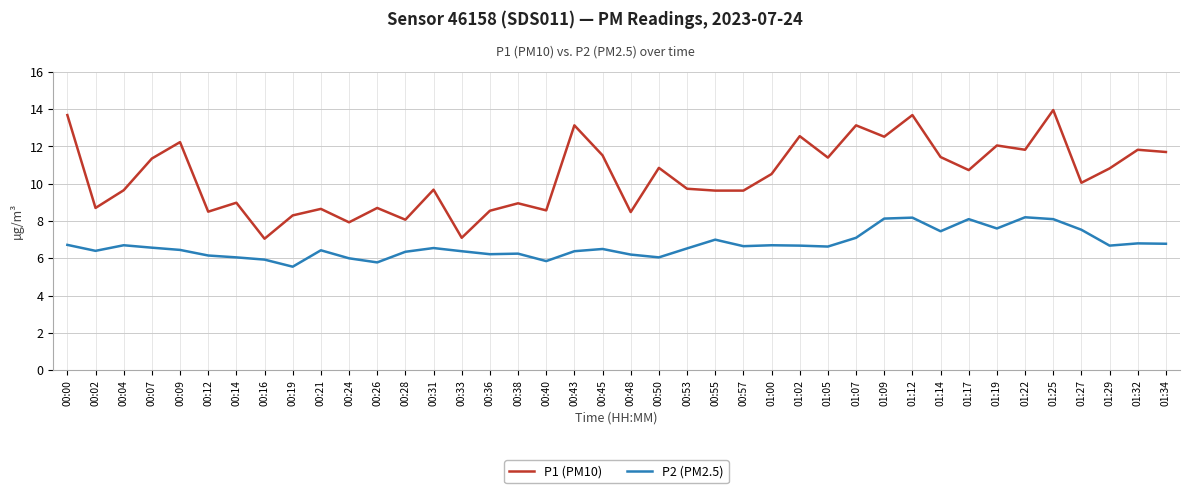

True or false: P2 (PM2.5) has a value of 6.5 at 00:31.

True